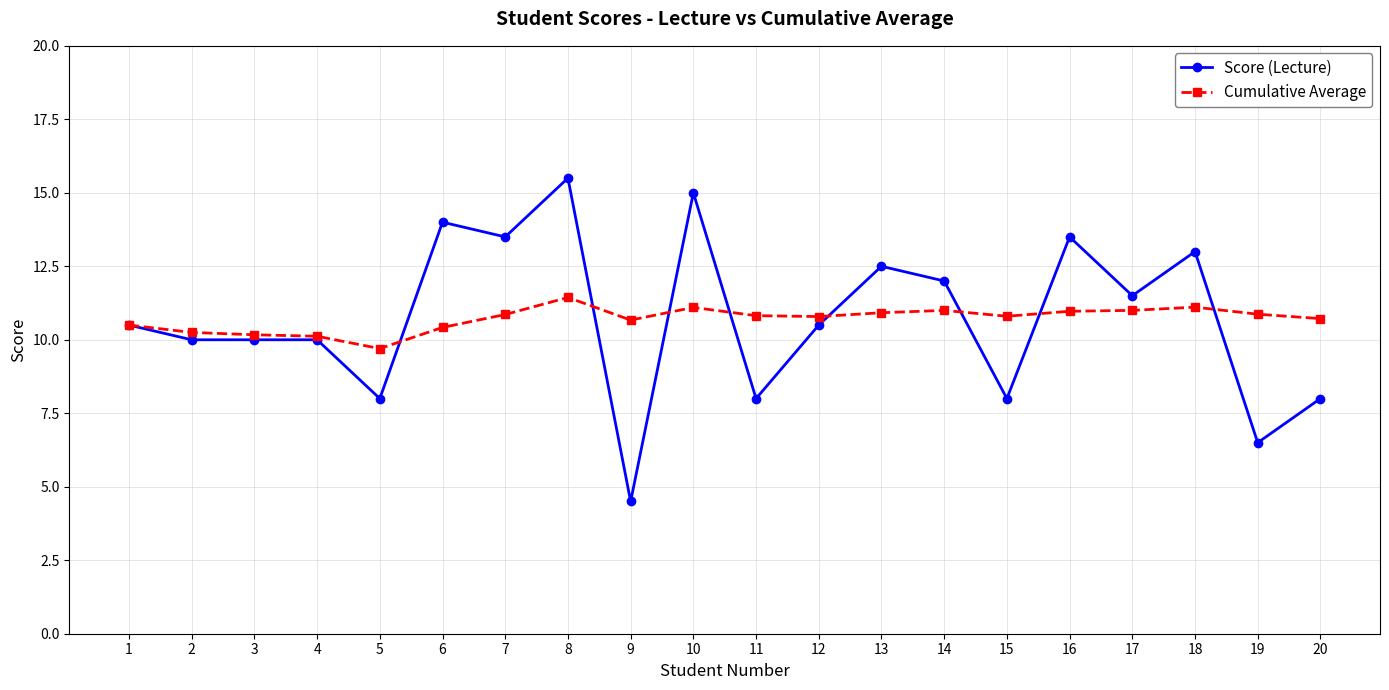

What are all the series names shown in the legend?

Score (Lecture), Cumulative Average